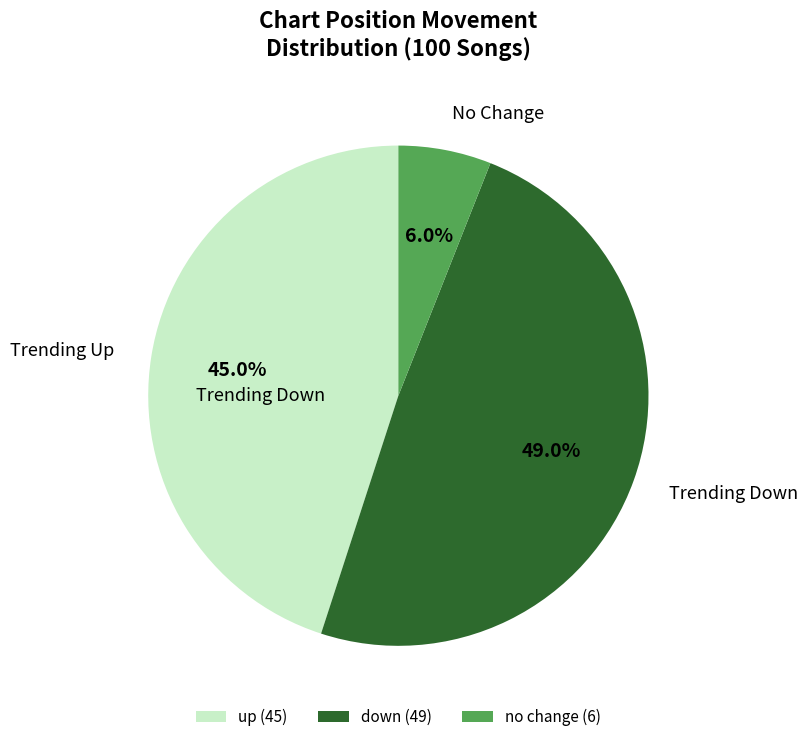

To the nearest percent, what is the difference between the largest and smallest slice percentages?

43%